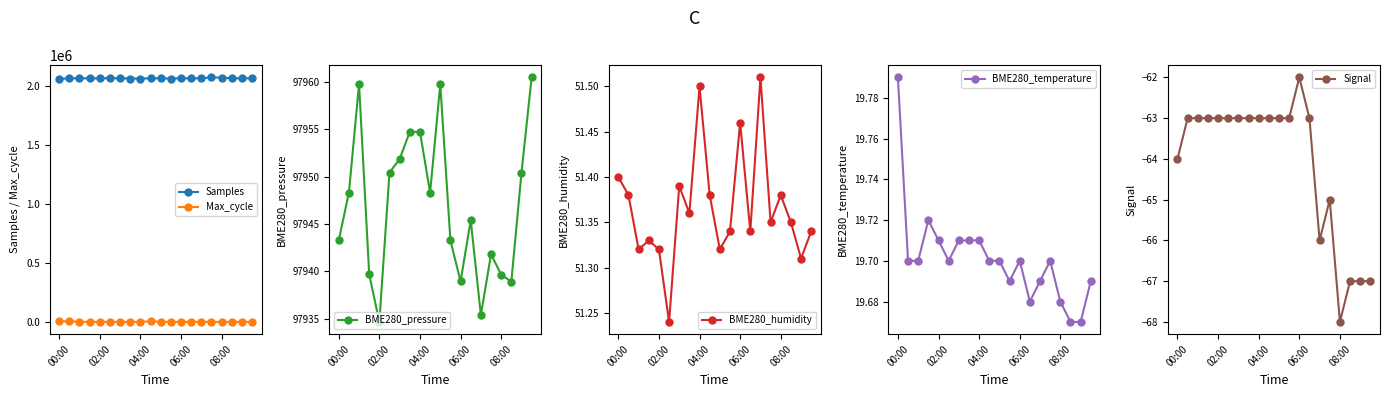

Is the value of Max_cycle at 06:00 greater than the value of Samples at 04:00?

No